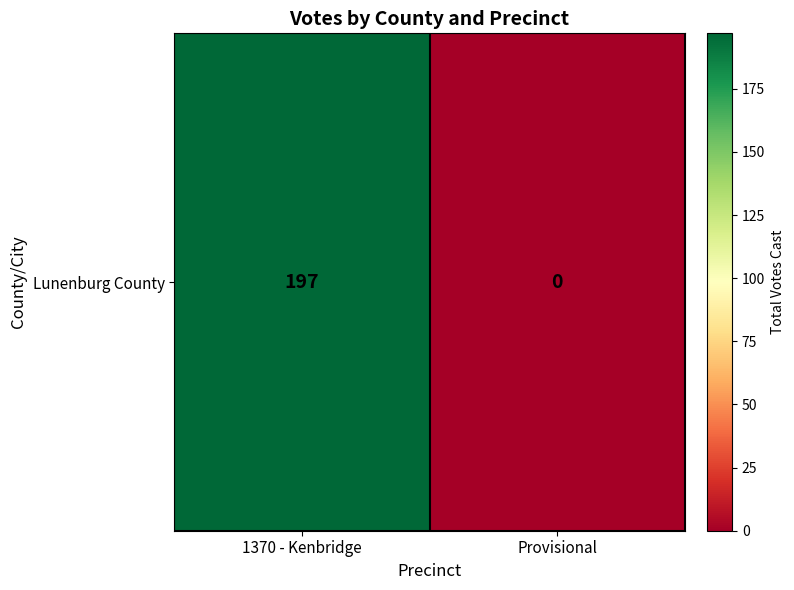

Reading right to left, extract all data points from this chart.

Provisional=0	1370 - Kenbridge=197